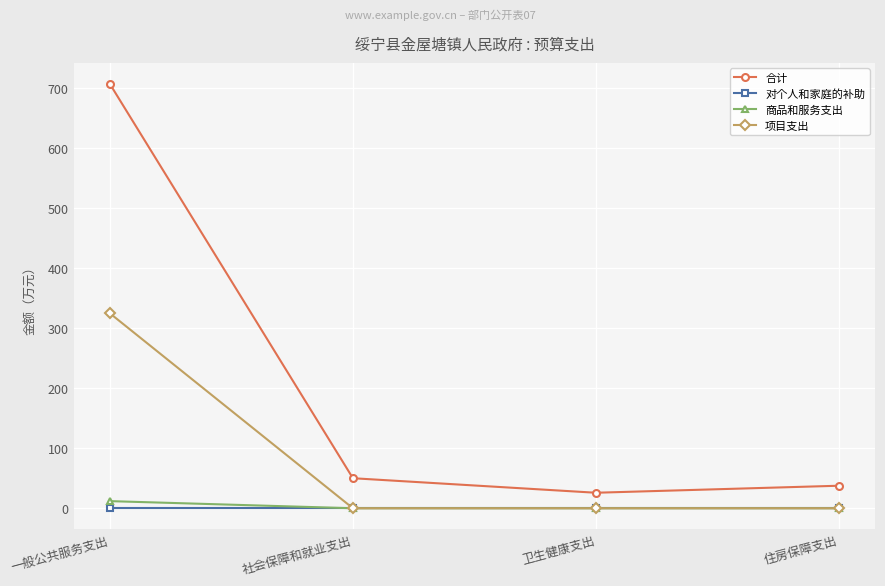

Count the number of data series in this chart.

4